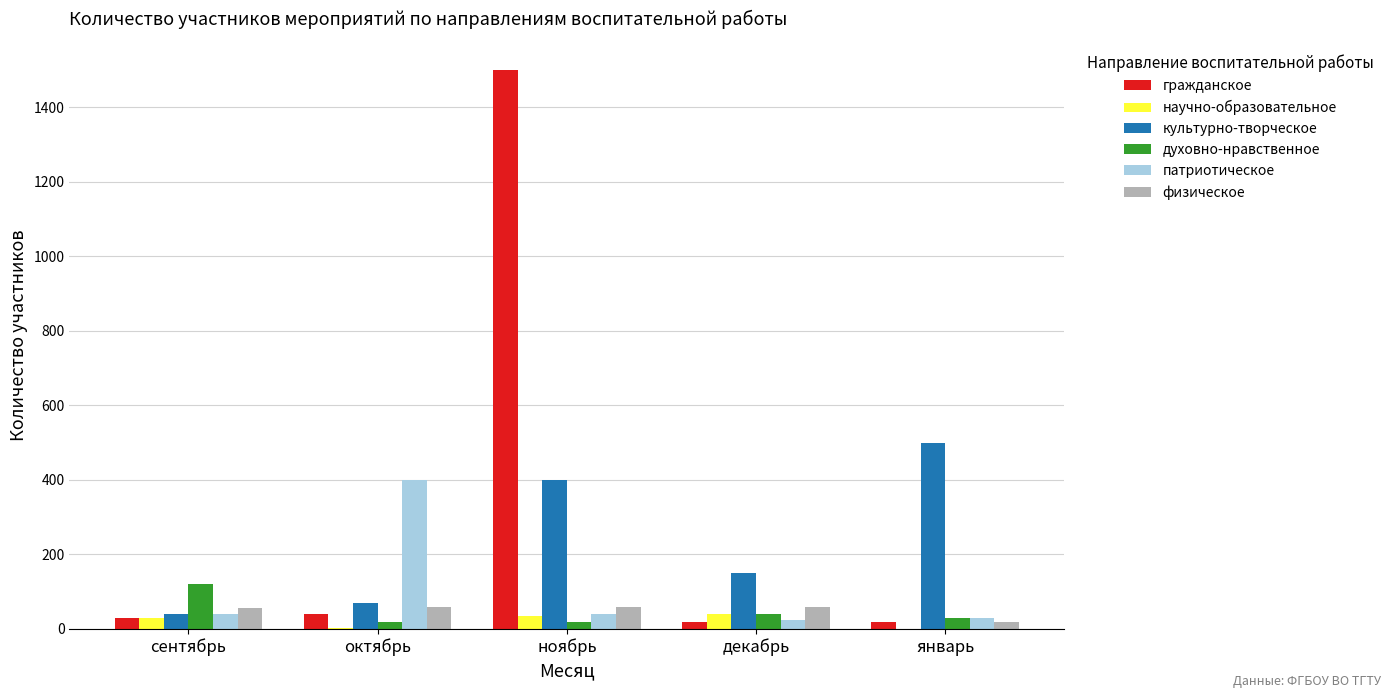

True or false: физическое has a value of 60 at октябрь.

True